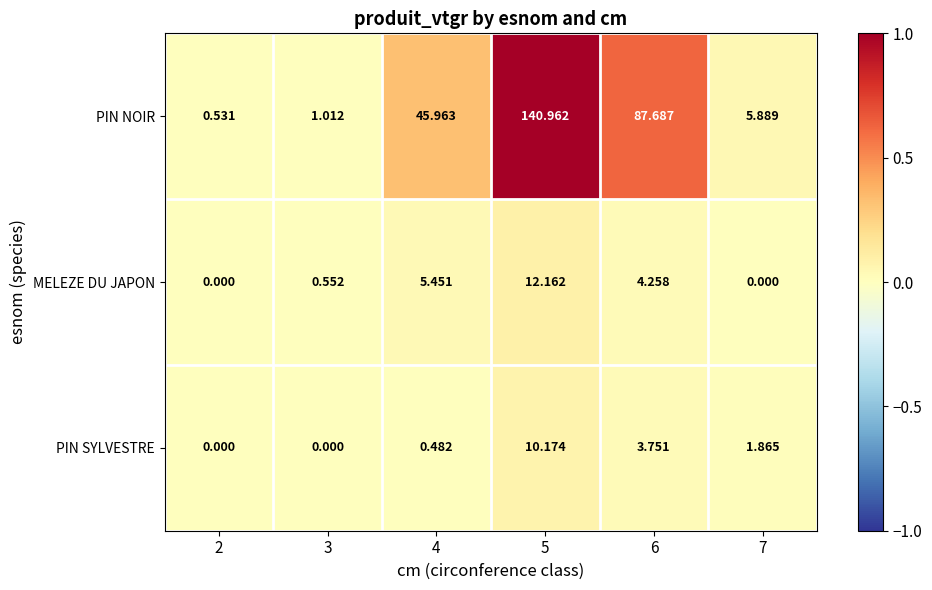

List the series in order of their peak value, highest first.

PIN NOIR, MELEZE DU JAPON, PIN SYLVESTRE